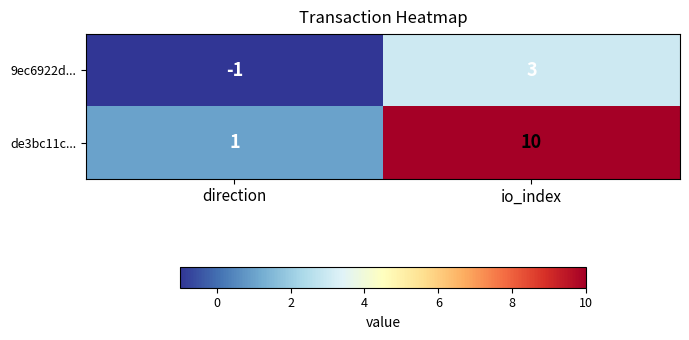

Is it true that de3bc11c... equals 10 at io_index?

True